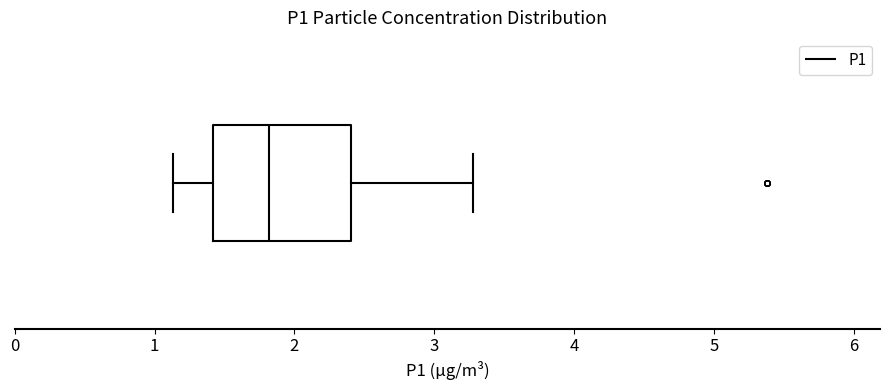

Where is the left edge of the box on the x-axis? The values are not printed on the chart, so give them approximately, as read against the axis.

1.4